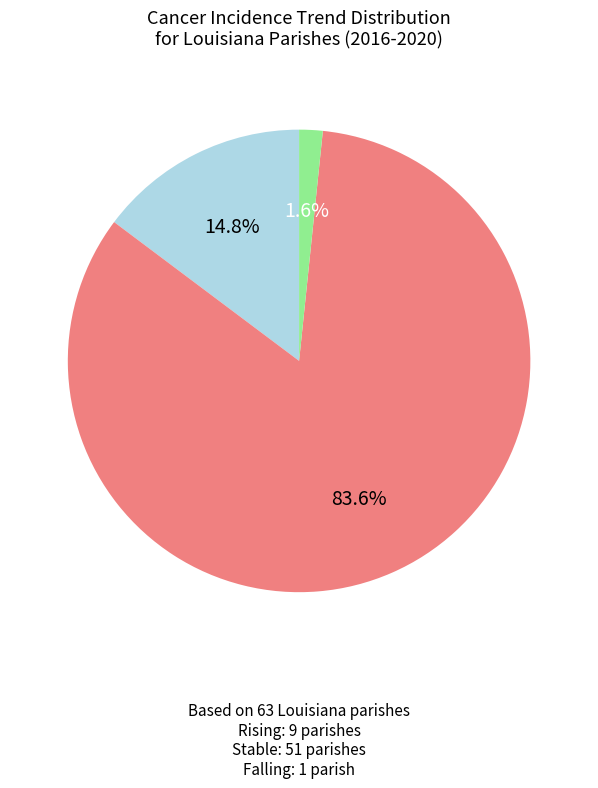

How many segments does this pie chart have?

3